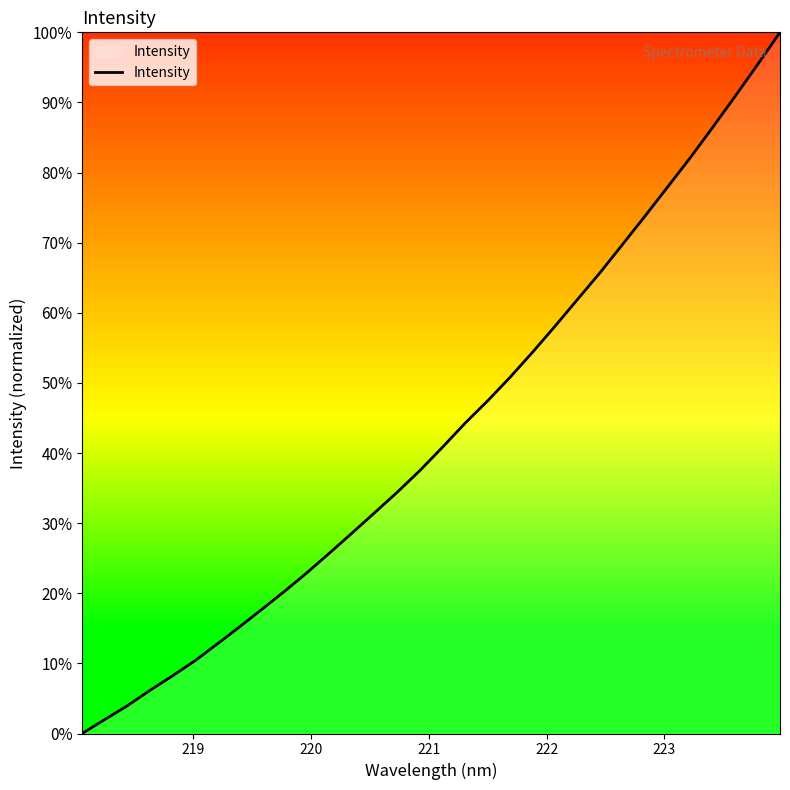

What is the difference between the maximum and minimum values?

100.0